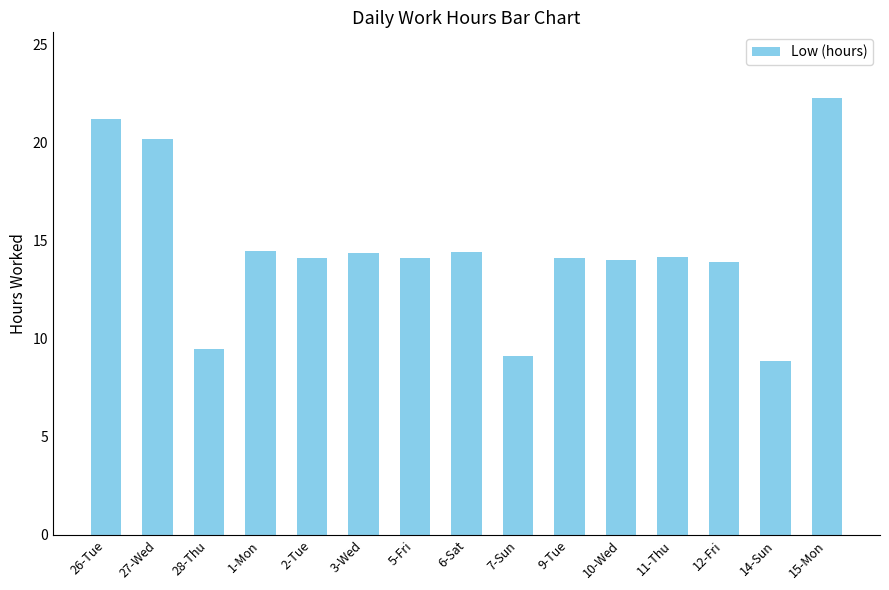

Between 26-Tue and 7-Sun, which is larger?

26-Tue